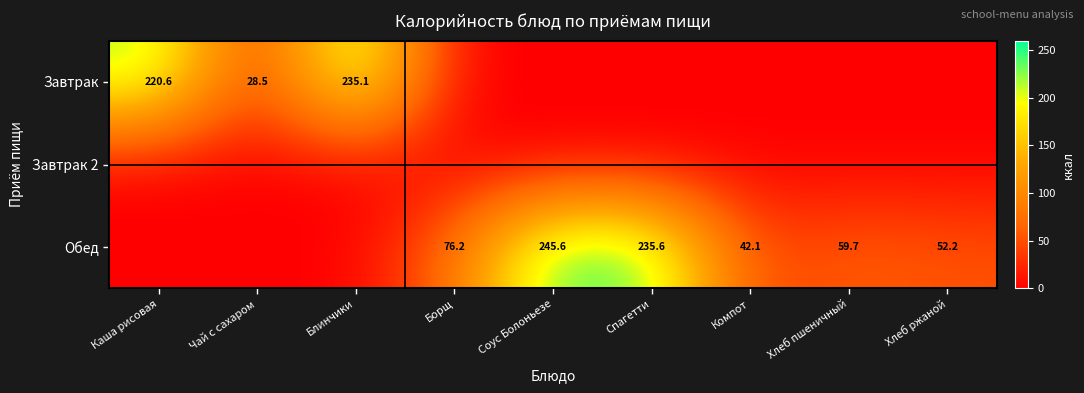

The value of Обед at Соус Болоньезе is 440.6. True or false?

False